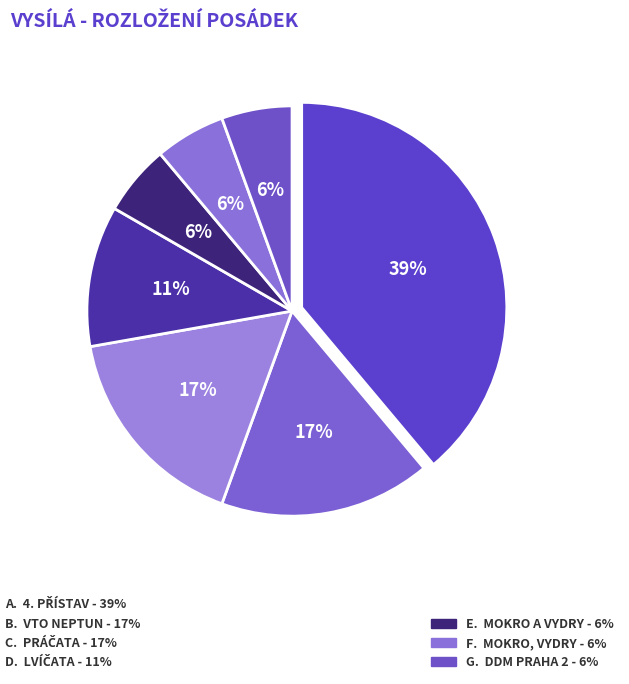

Which slice is the largest?

4. přístav